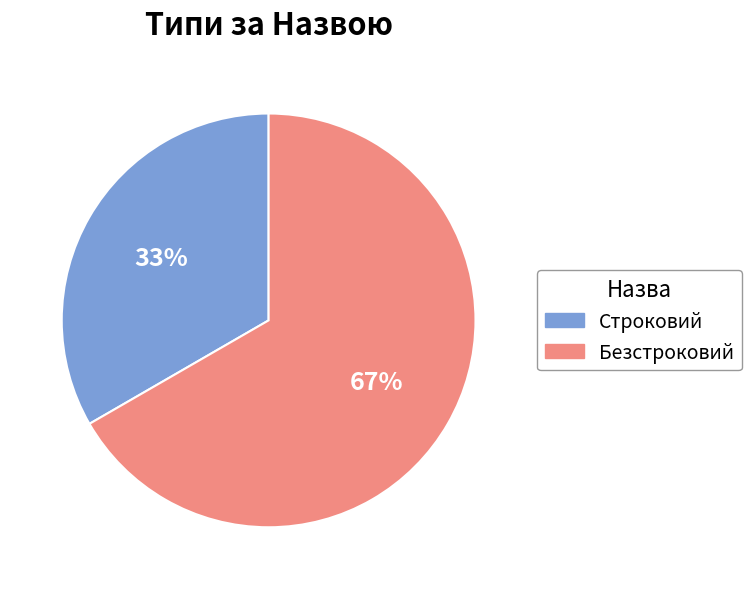

What is the ratio of the value at Строковий to the value at Безстроковий?

0.5